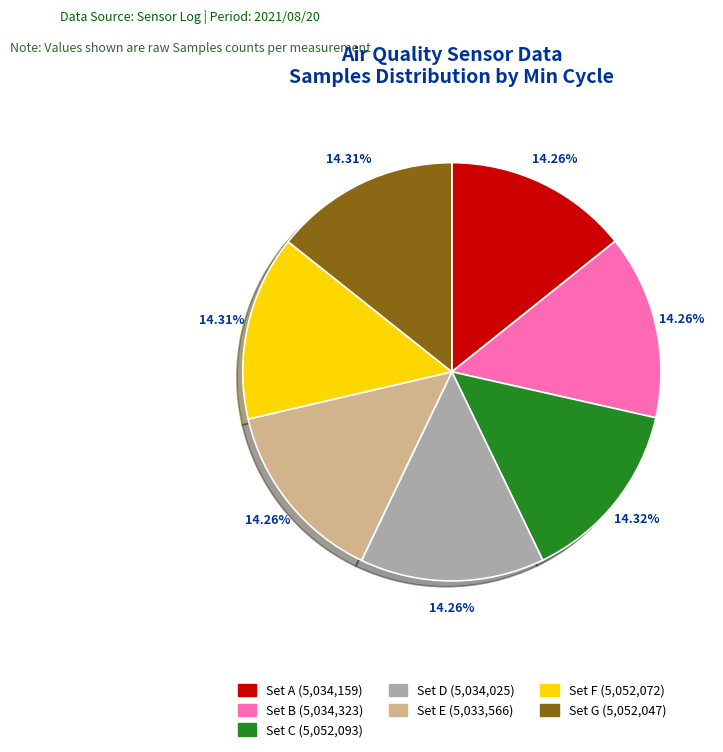

Is there a majority slice in this chart?

No